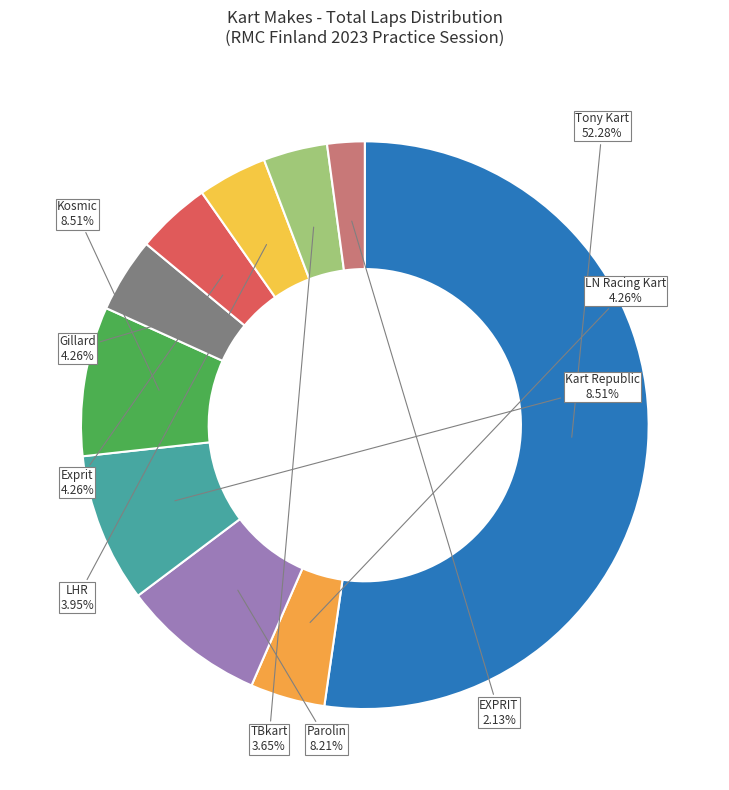

How many slices are in this pie chart?

10